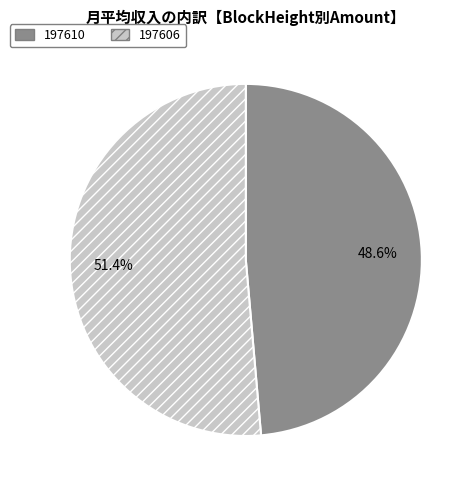

Is it true that 197606 is 99% of the pie?

False